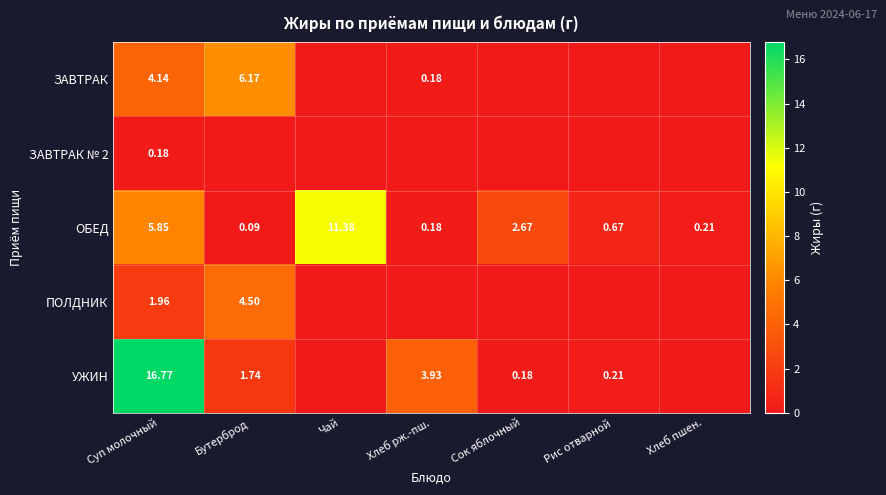

Where is ОБЕД nearest to the value 5?

Суп молочный